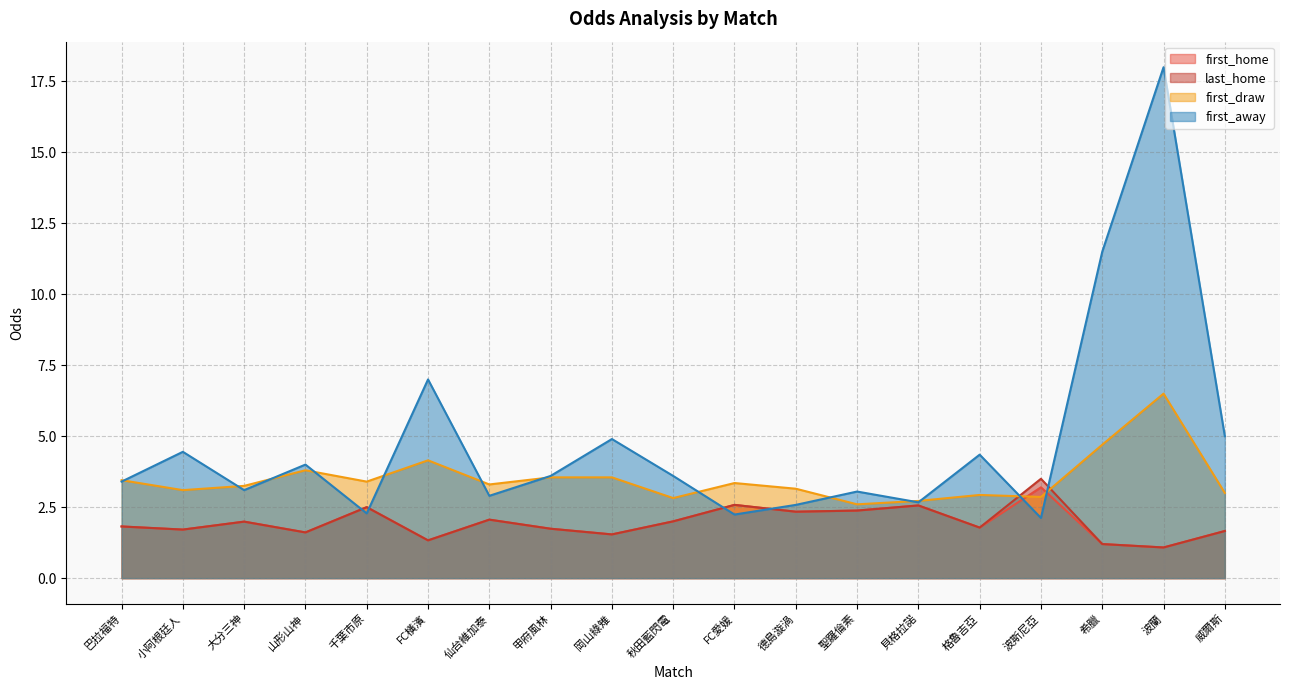

Between 巴拉福特 and 貝格拉諾, which series saw the biggest shift?

first_home